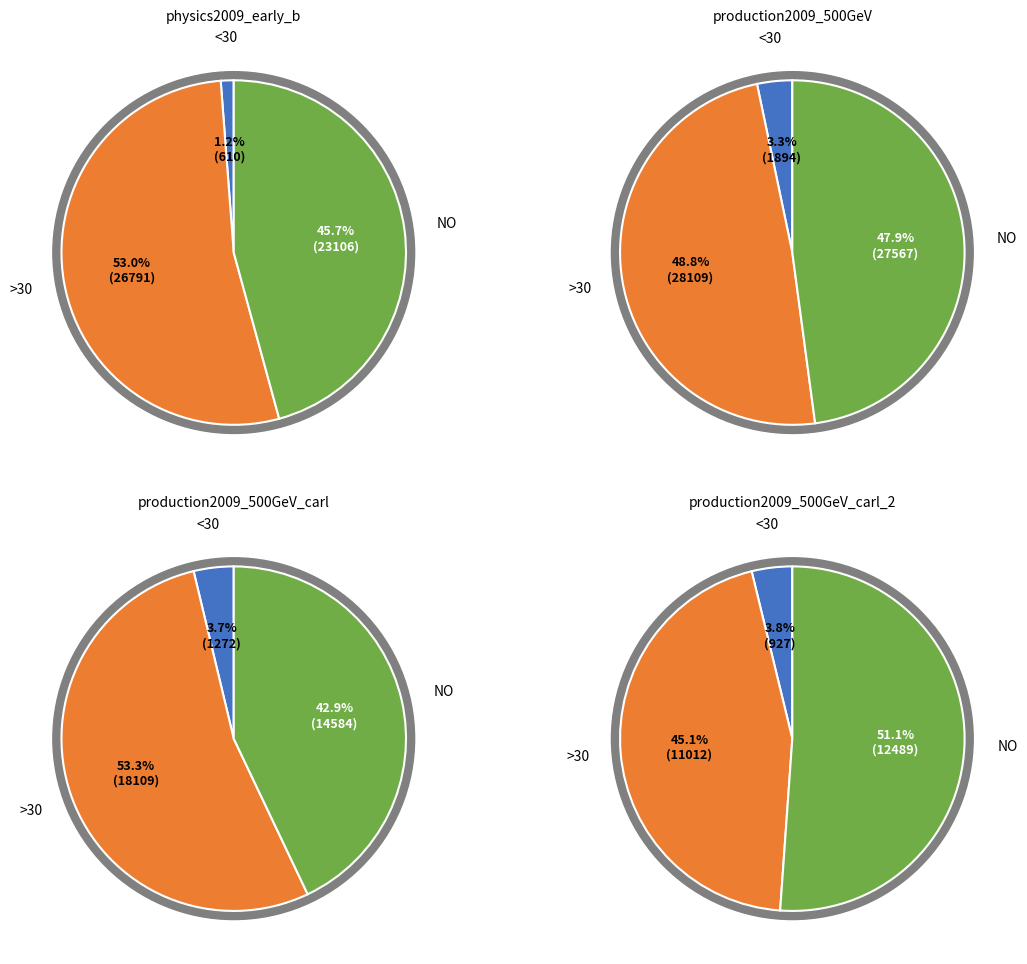

How many segments does this pie chart have?

12